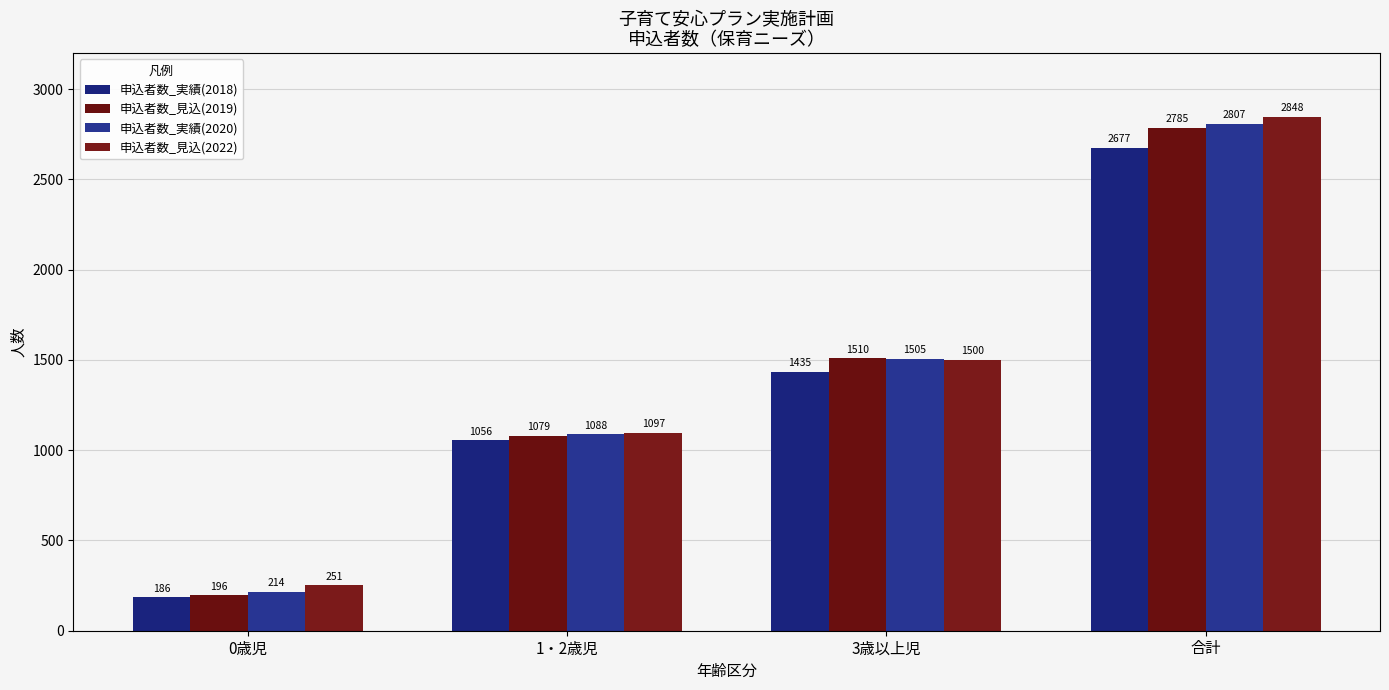

What are all the series names shown in the legend?

申込者数_実績(2018), 申込者数_見込(2019), 申込者数_実績(2020), 申込者数_見込(2022)